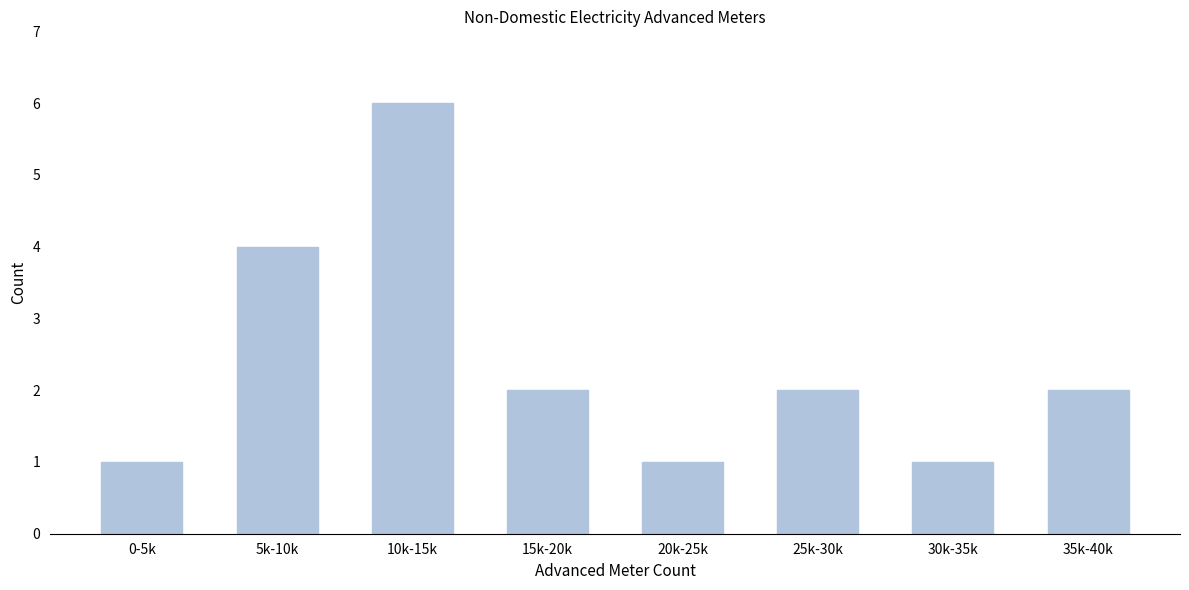

Reading left to right, list all the values displayed in this chart.

0-5k=1	5k-10k=4	10k-15k=6	15k-20k=2	20k-25k=1	25k-30k=2	30k-35k=1	35k-40k=2